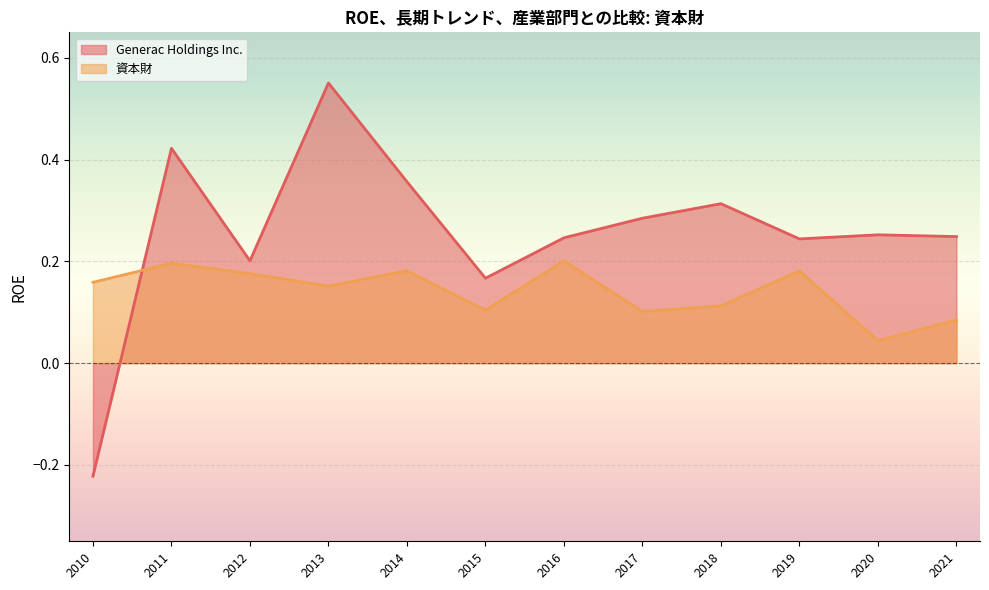

Reading left to right, extract all data points from this chart.

Generac Holdings Inc. (line): 2010=-0.2	2011=0.4	2012=0.2	2013=0.6	2014=0.4	2015=0.2	2016=0.2	2017=0.3	2018=0.3	2019=0.2	2020=0.3	2021=0.2
資本財 (line): 2010=0.2	2011=0.2	2012=0.2	2013=0.2	2014=0.2	2015=0.1	2016=0.2	2017=0.1	2018=0.1	2019=0.2	2020=0.0	2021=0.1